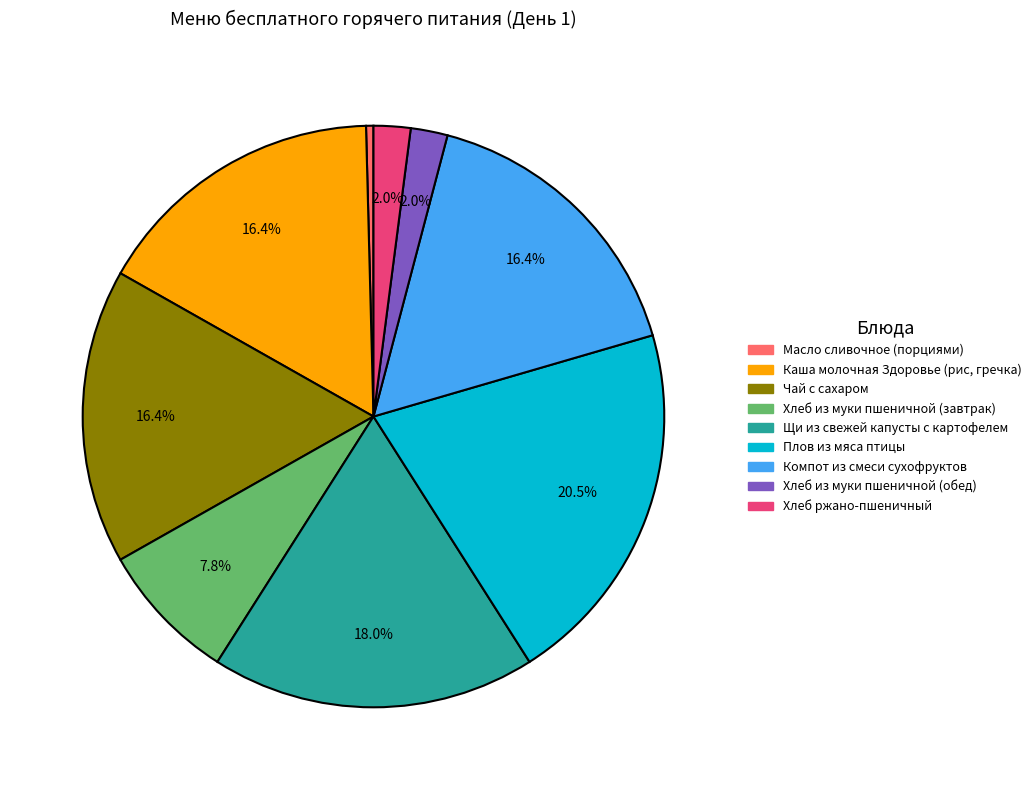

Does Хлеб из муки пшеничной (обед) account for over 50% of the chart?

No